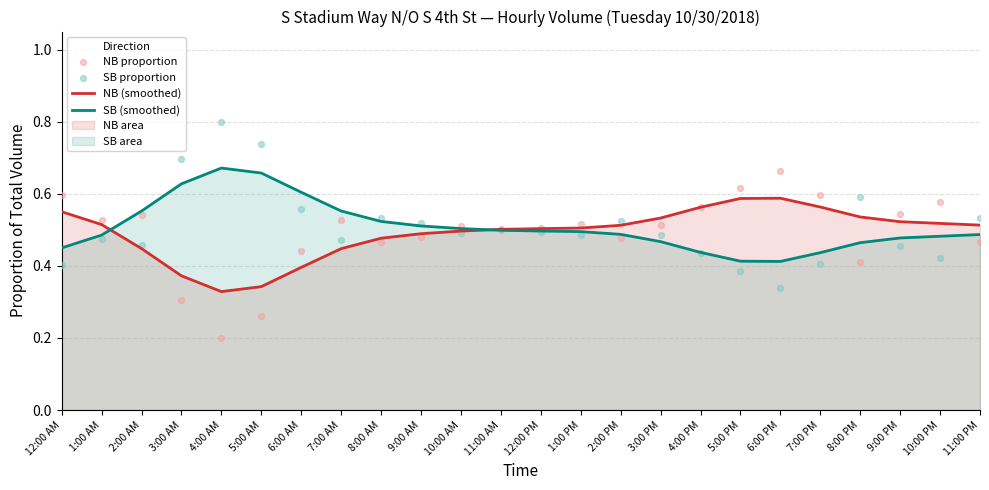

Is the value of NB (smoothed) at 6:00 PM greater than the value of SB proportion at 1:00 PM?

Yes